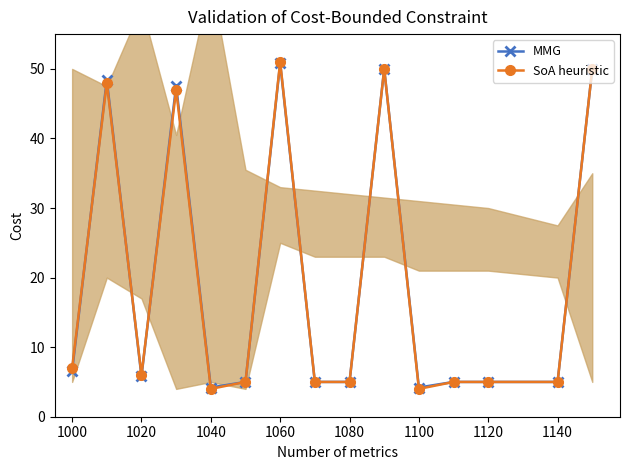

What is the highest value of the MMG series?

50.8